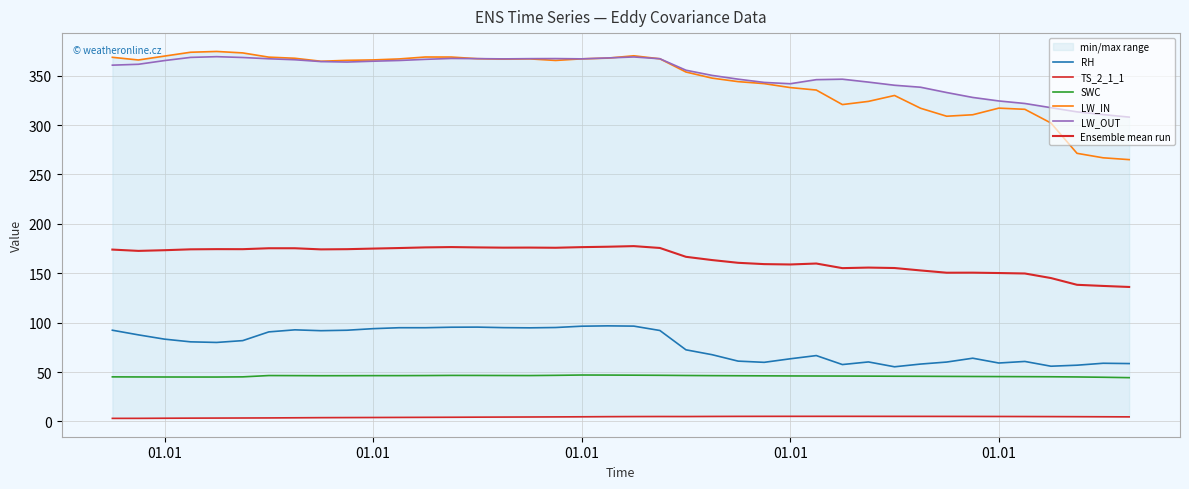

What is the average value of the Ensemble mean run series?

165.0